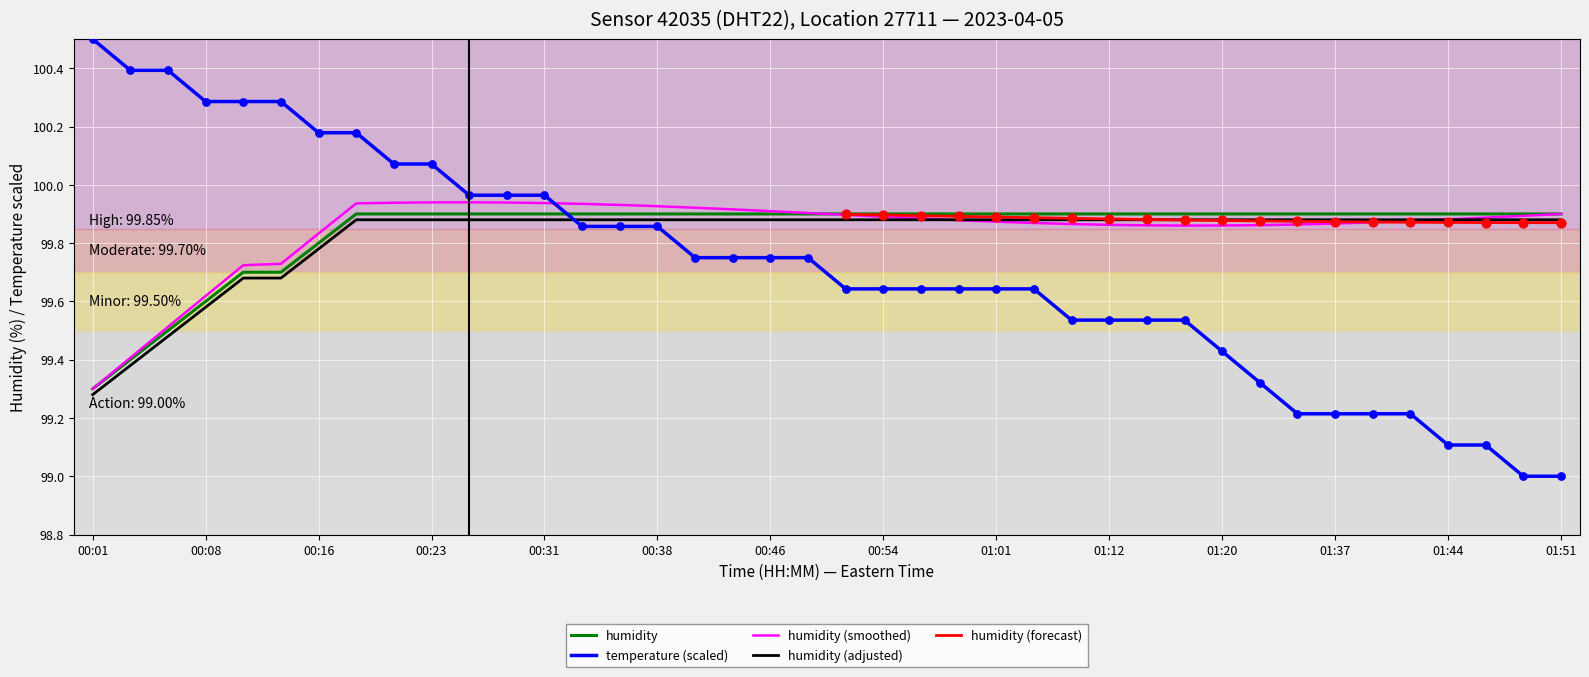

Which series has the largest total across all categories?

humidity